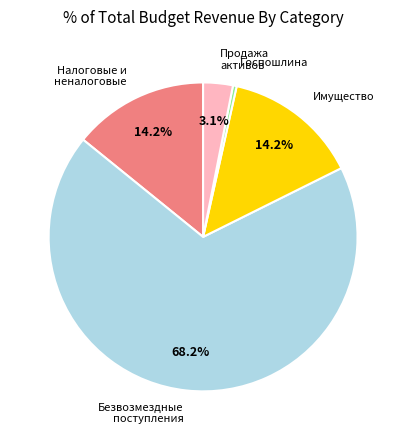

Is there a majority slice in this chart?

Yes